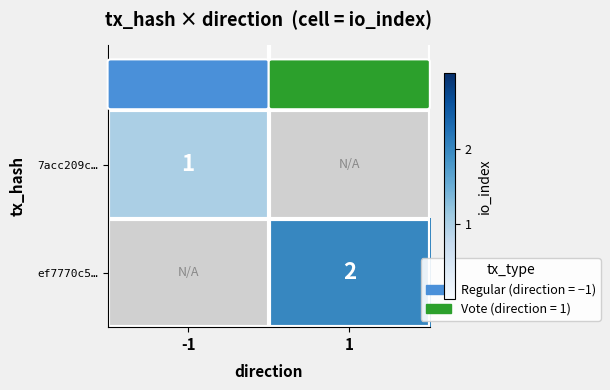

Is it true that 7acc209c… equals 2 at -1?

False